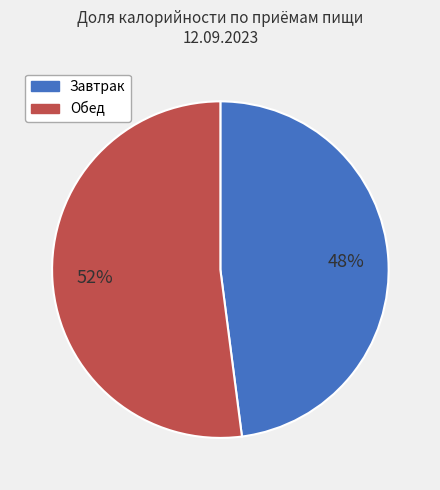

Is it true that Завтрак is 48% of the pie?

True